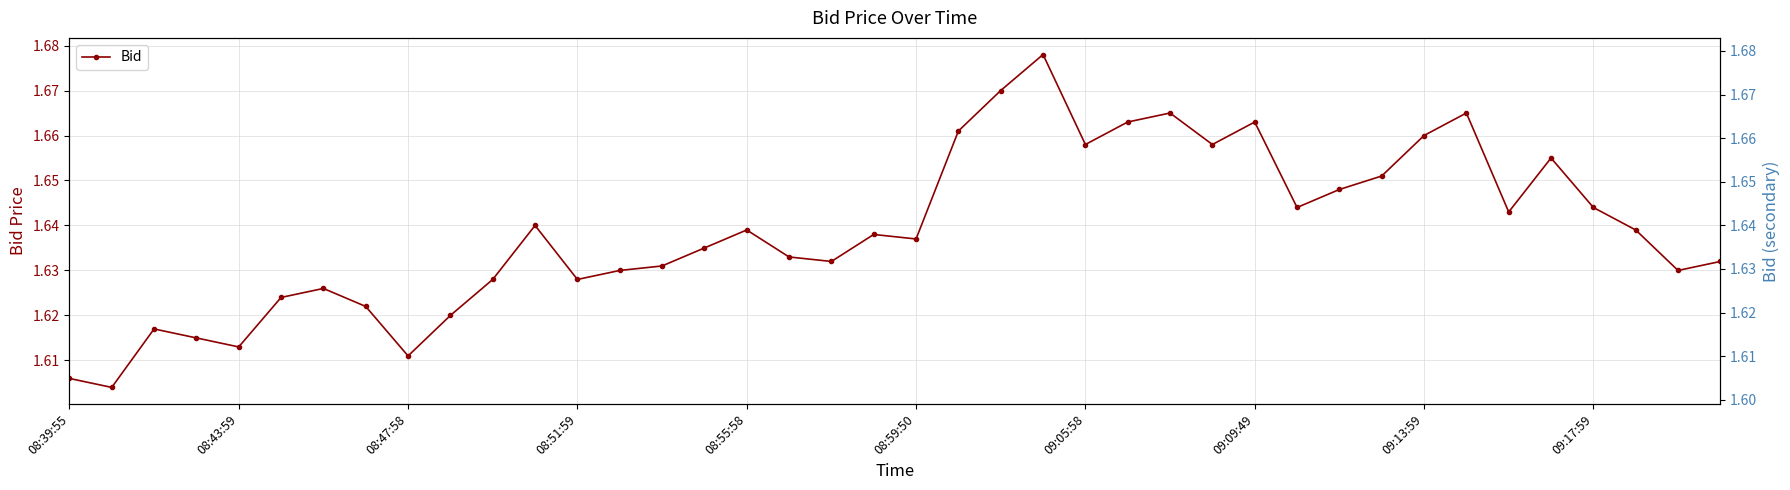

Count the number of categories in the chart.

40